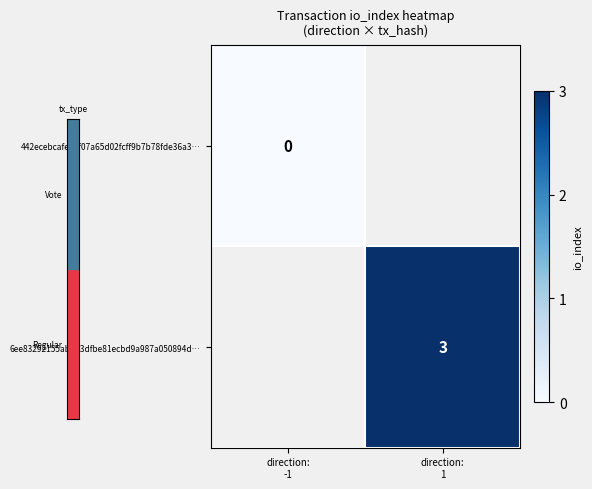

How many data points does each series have?

2